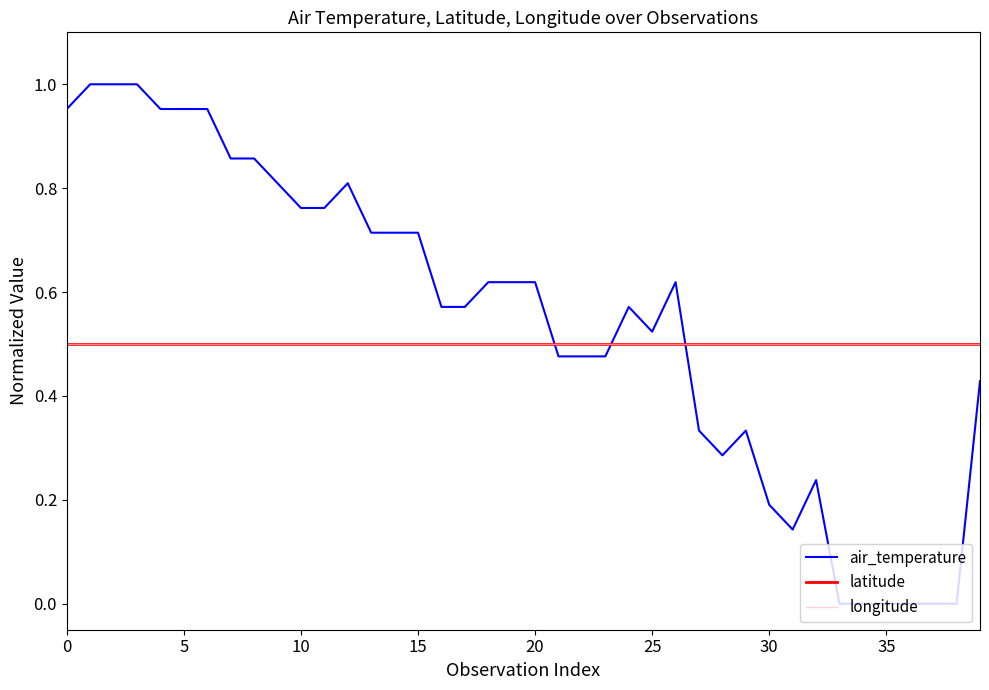

Where do latitude and air_temperature first cross each other?

20 and 21